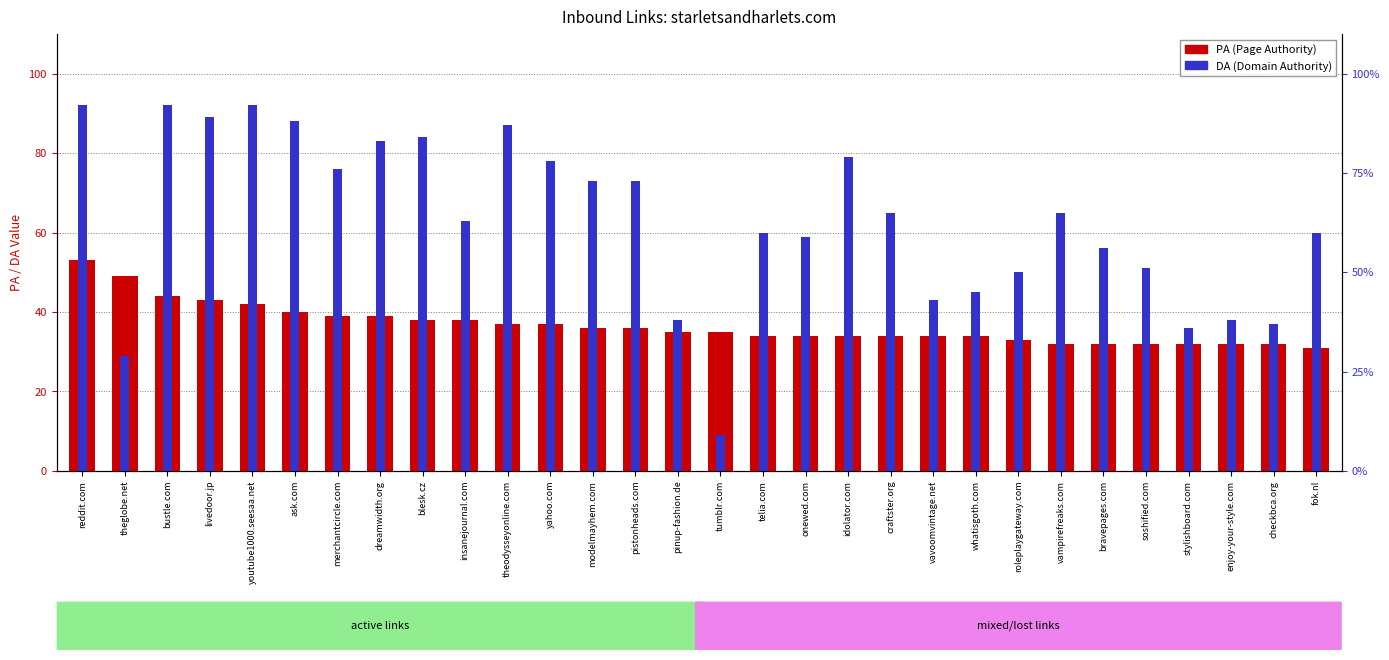

Reading left to right, transcribe all the data shown in this chart.

PA (Page Authority): 53	49	44	43	42	40	39	39	38	38	37	37	36	36	35	35	34	34	34	34	34	34	33	32	32	32	32	32	32	31
DA (Domain Authority): 92	29	92	89	92	88	76	83	84	63	87	78	73	73	38	9	60	59	79	65	43	45	50	65	56	51	36	38	37	60